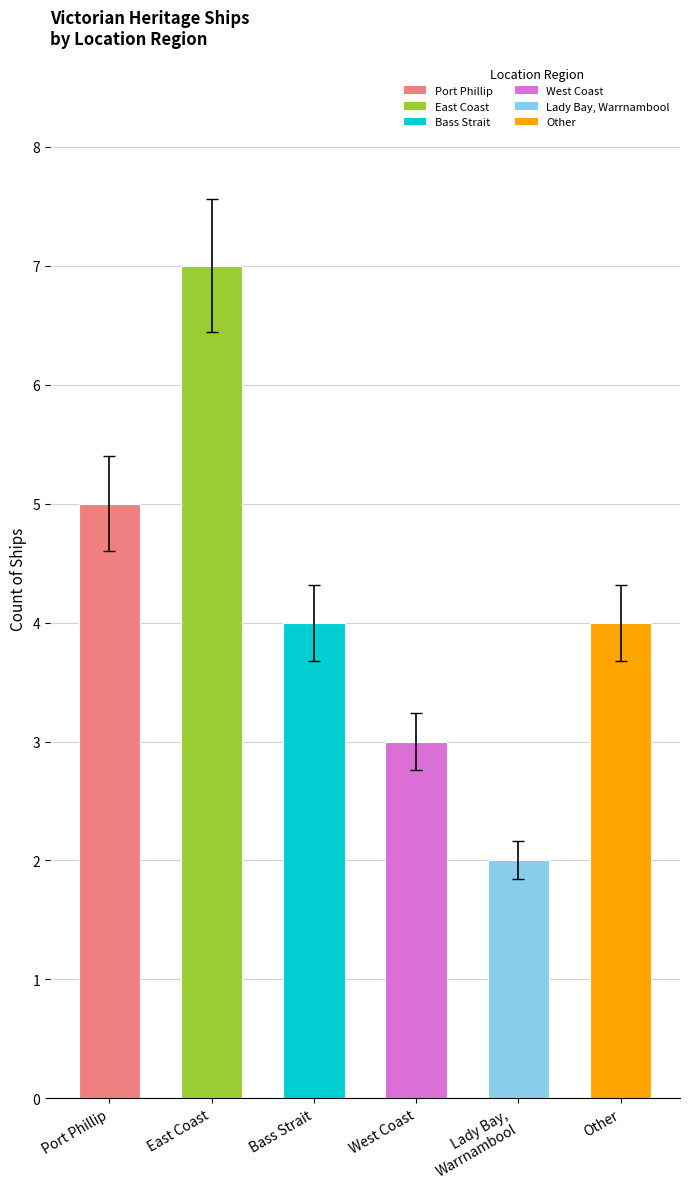

What is the greatest value displayed?

7